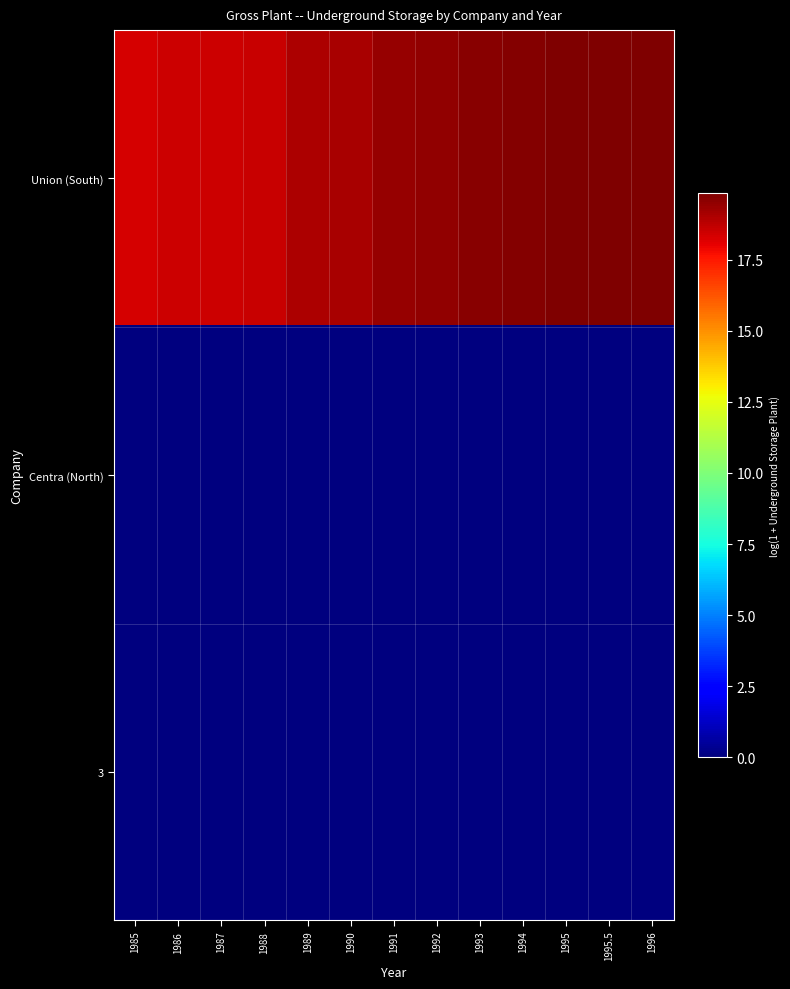

Reading right to left, list all the values displayed in this chart.

Union (South): 1996=19.8	1995.5=19.8	1995=19.8	1994=19.8	1993=19.7	1992=19.5	1991=19.4	1990=19.1	1989=19.0	1988=18.6	1987=18.5	1986=18.5	1985=18.4
Centra (North): 1996=0.0	1995.5=0.0	1995=0.0	1994=0.0	1993=0.0	1992=0.0	1991=0.0	1990=0.0	1989=0.0	1988=0.0	1987=0.0	1986=0.0	1985=0.0
3: 1996=0.0	1995.5=0.0	1995=0.0	1994=0.0	1993=0.0	1992=0.0	1991=0.0	1990=0.0	1989=0.0	1988=0.0	1987=0.0	1986=0.0	1985=0.0